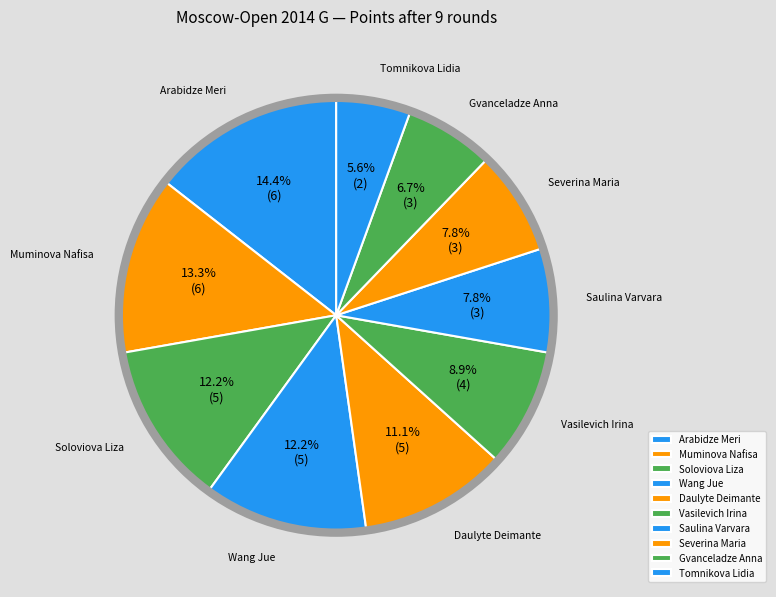

Which slice is the smallest?

Tomnikova Lidia